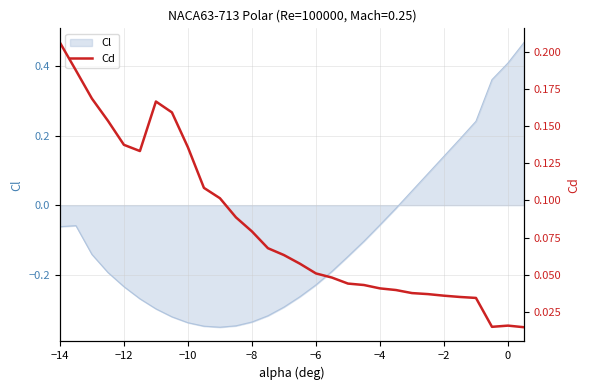

True or false: Cl has a value of -0.6 at −8.

False